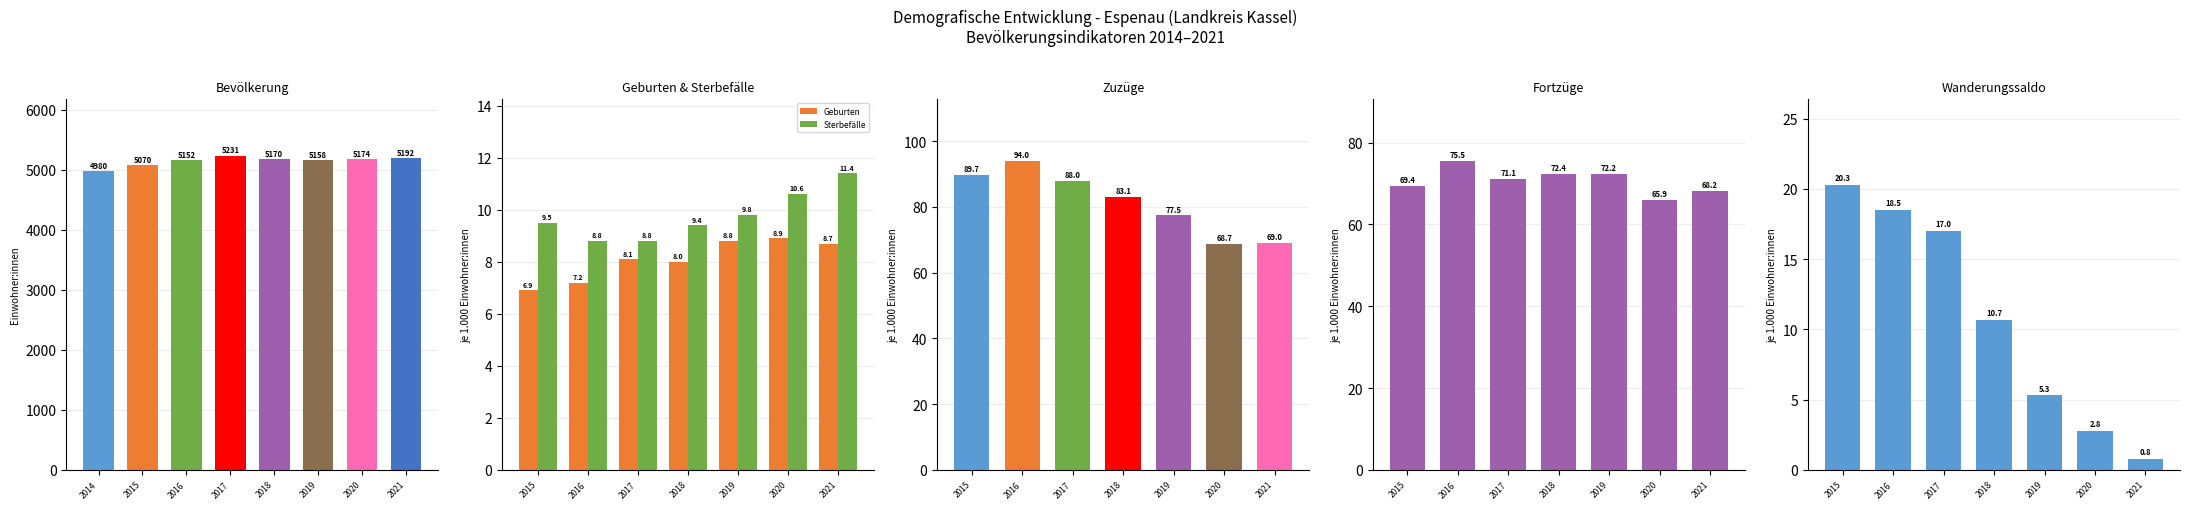

What is the sum of all Wanderungssaldo values?

75.4